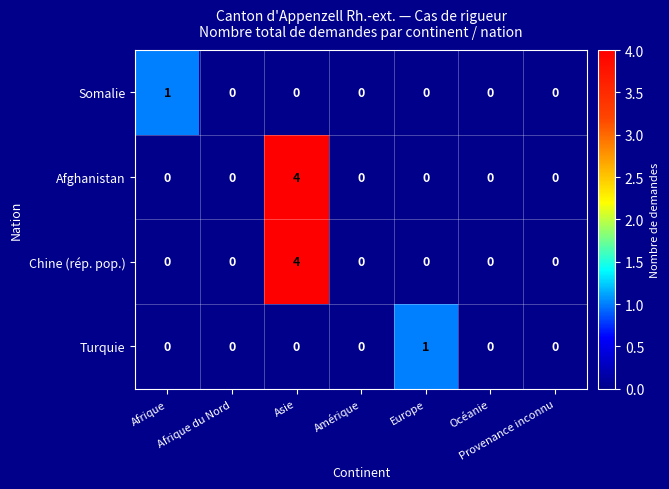

What is the highest value of the Chine (rép. pop.) series?

4